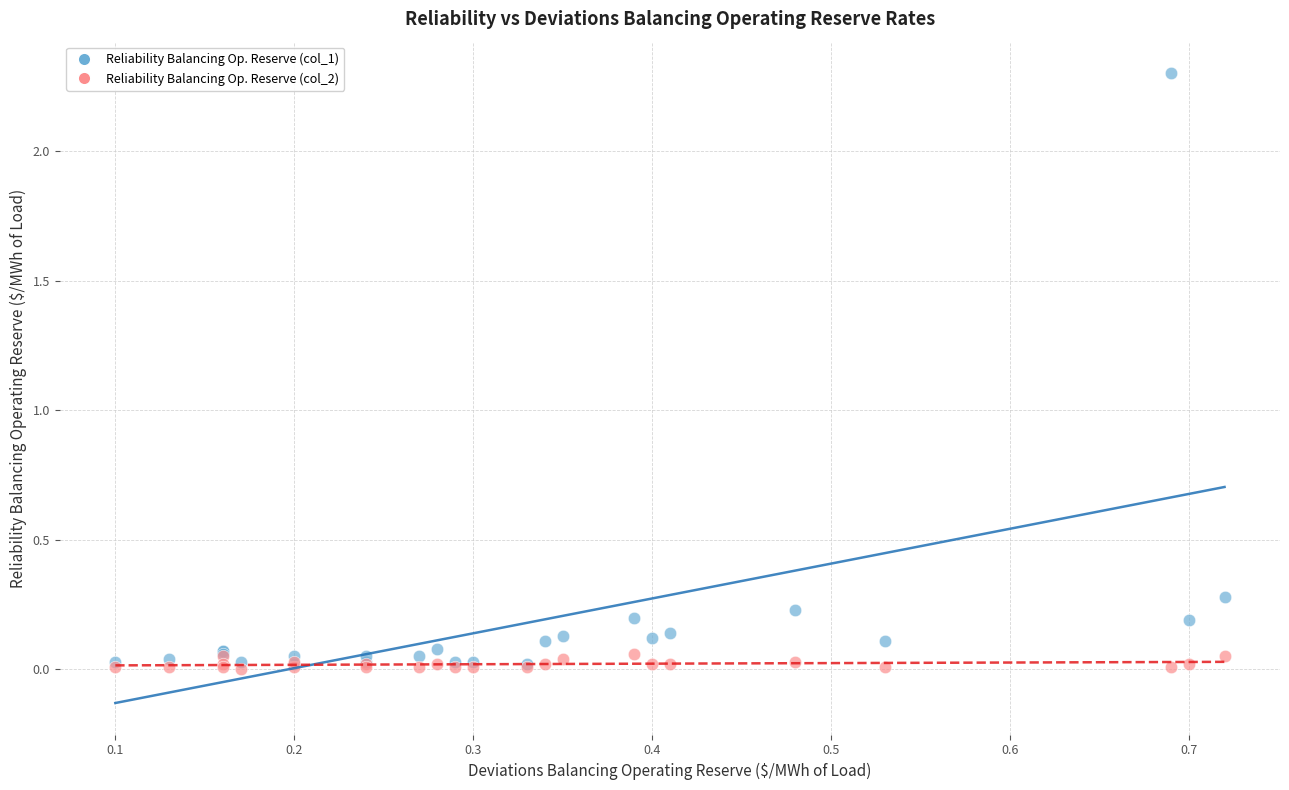

Across all series, what Y value is closest to 1?

0.3